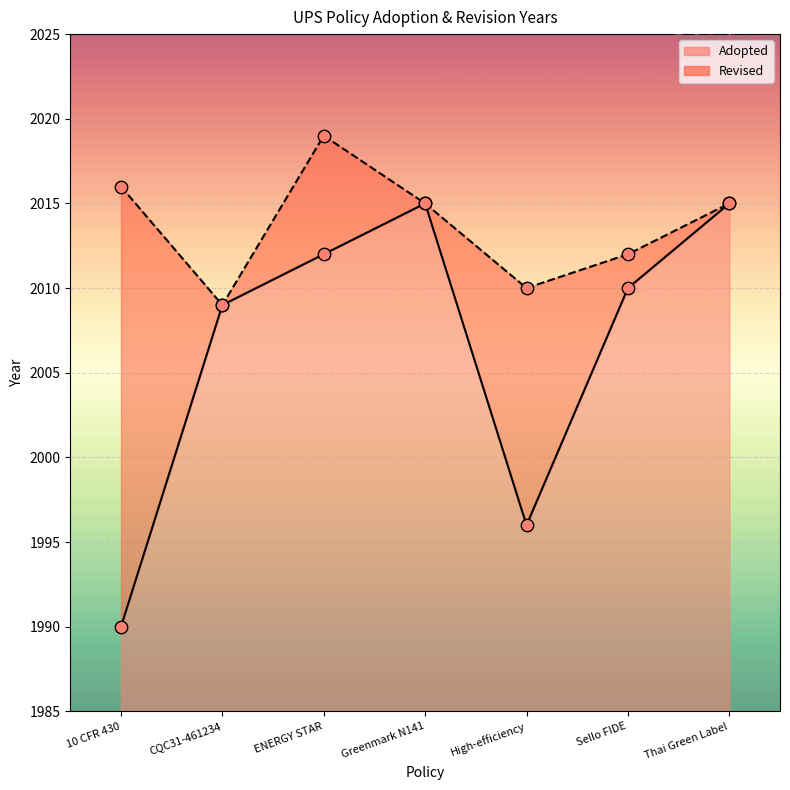

What is the ratio of the value at 10 CFR 430 to the value at ENERGY STAR?

1.0